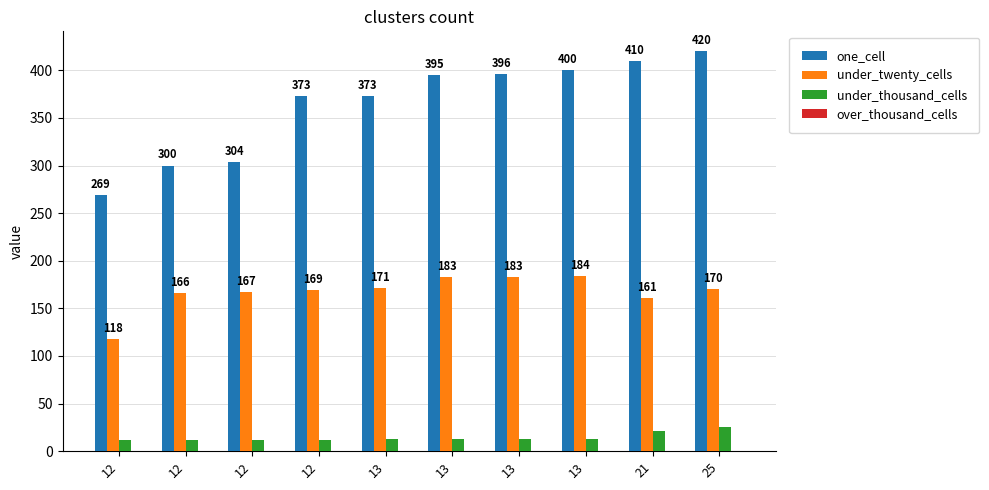

Count the number of data series in this chart.

3